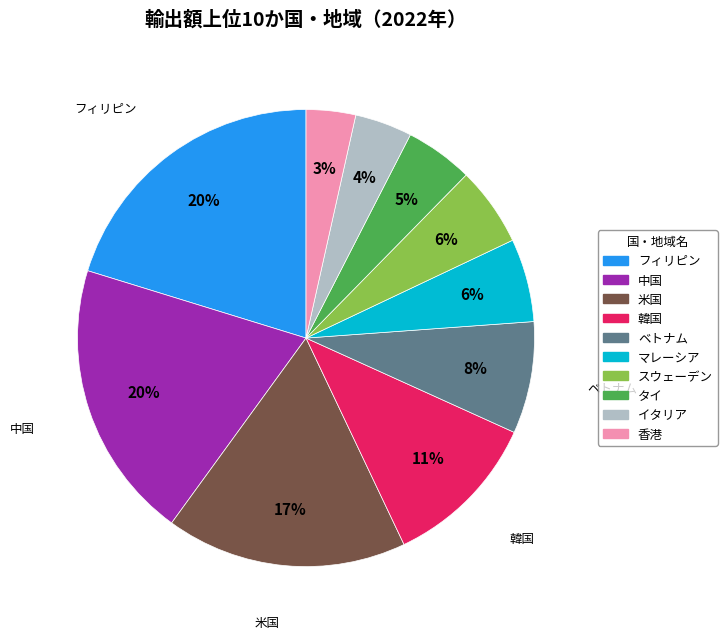

What is the smallest slice in the pie chart?

香港